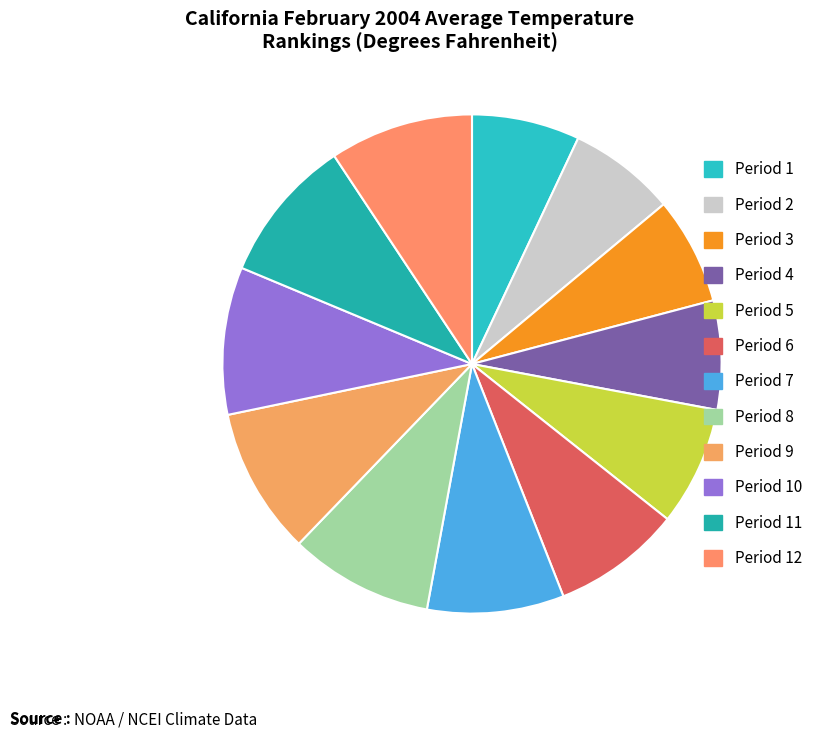

How many segments does this pie chart have?

12